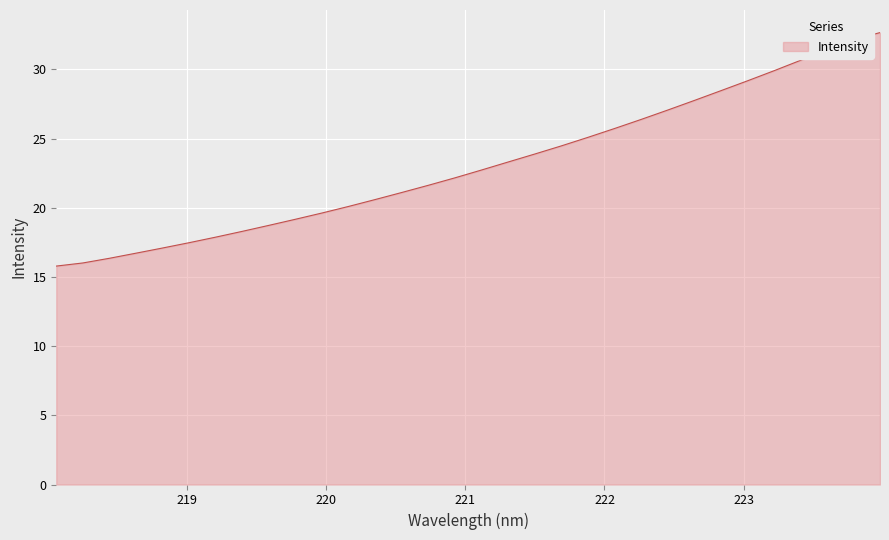

What is the greatest value displayed?

32.7